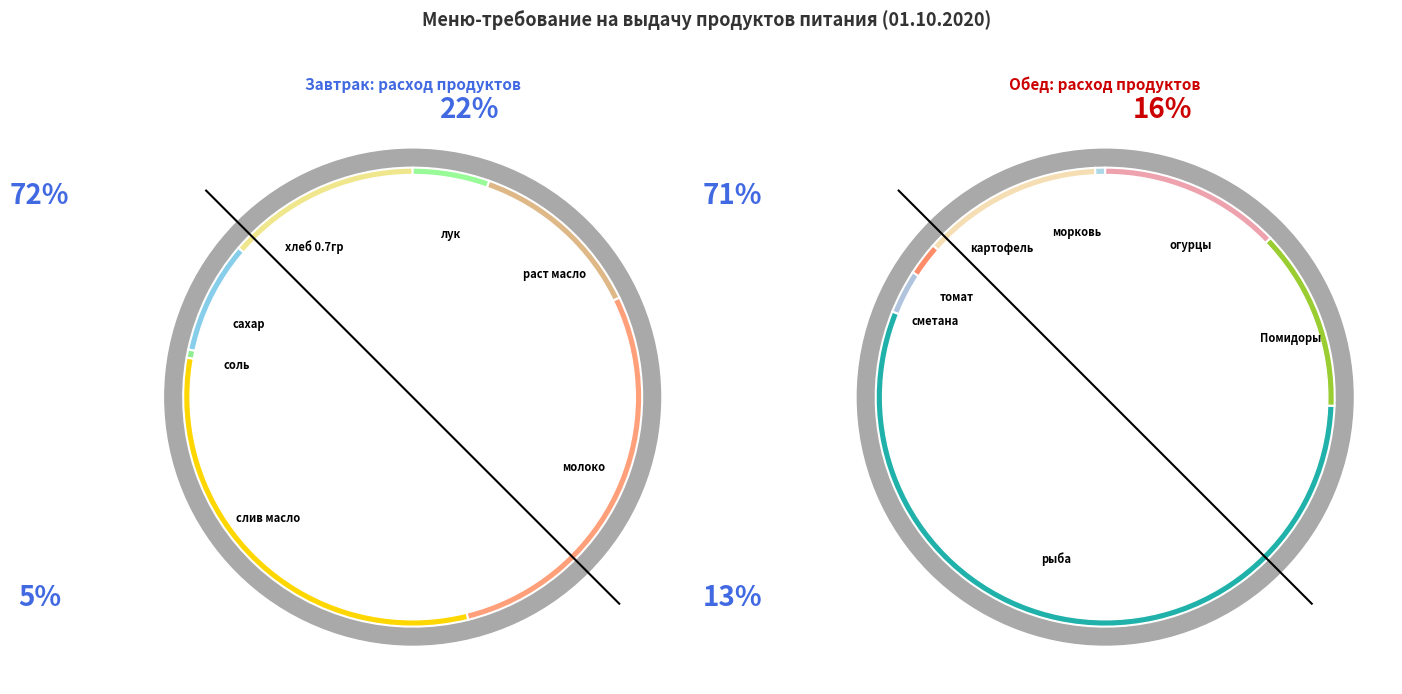

Which category has the biggest portion of the pie?

рыба